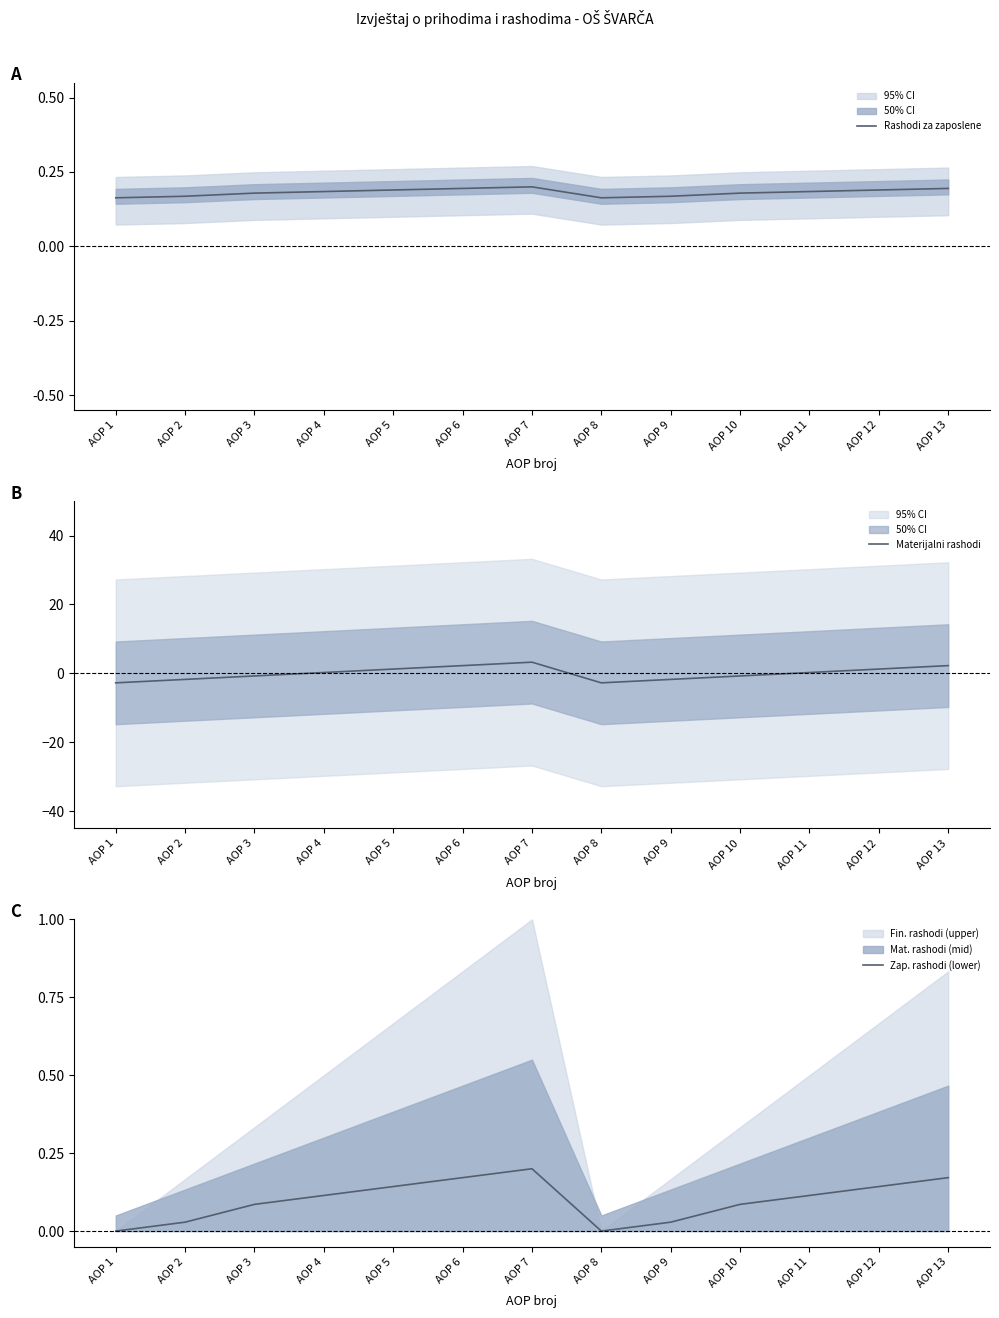

How many interior local valleys does the Zap. rashodi (lower) series have?

1